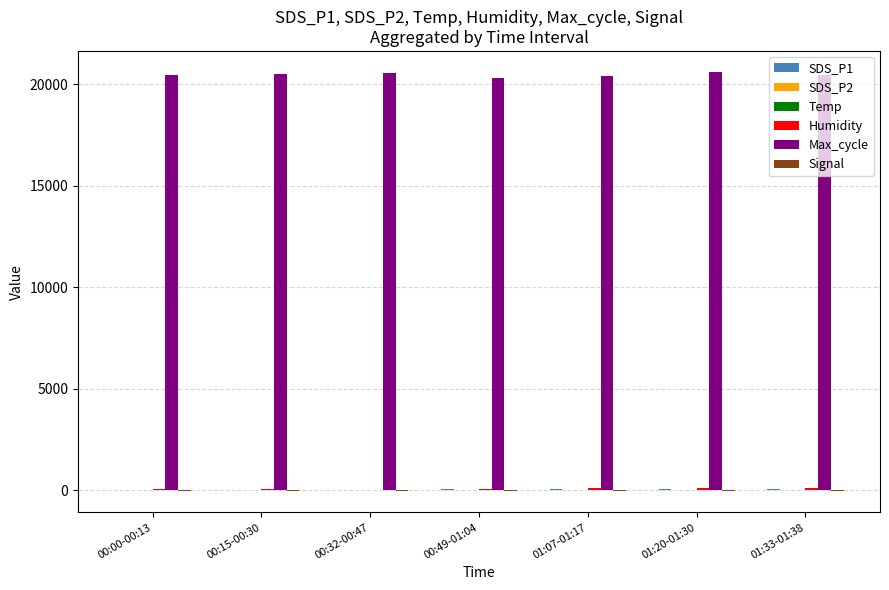

What is the total value across all series at 00:15-00:30?

20597.1